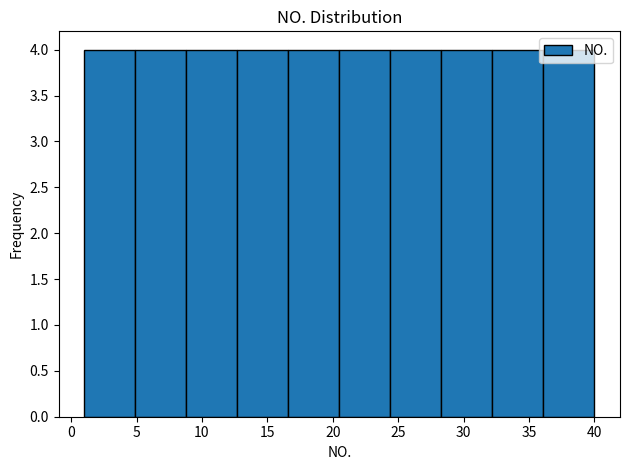

Reading left to right, transcribe this chart: for each bar, give the range it covers on the x-axis and its height. Neither the bar edges nor the heights are printed on the chart, so give them approximately, as read against the axes.

1.0 to 4.9: 4
4.9 to 8.8: 4
8.8 to 12.7: 4
12.7 to 16.6: 4
16.6 to 20.5: 4
20.5 to 24.4: 4
24.4 to 28.3: 4
28.3 to 32.2: 4
32.2 to 36.1: 4
36.1 to 40.0: 4